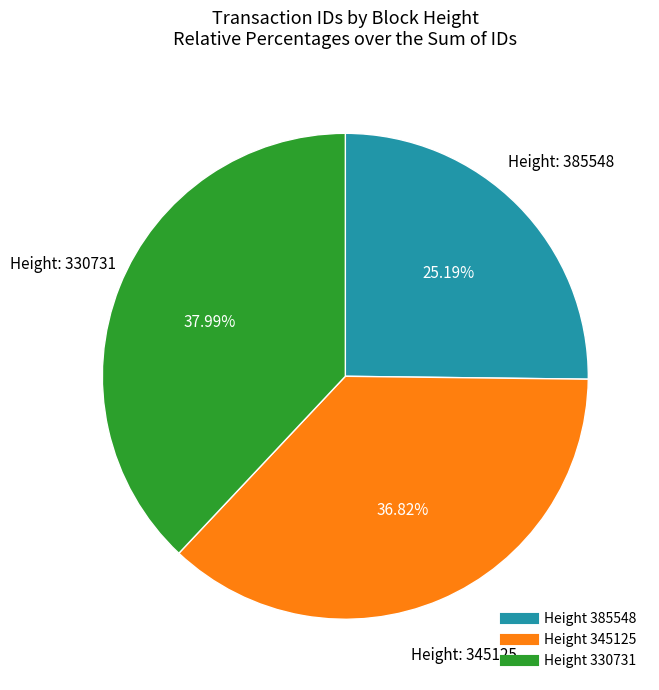

Is there a majority slice in this chart?

No